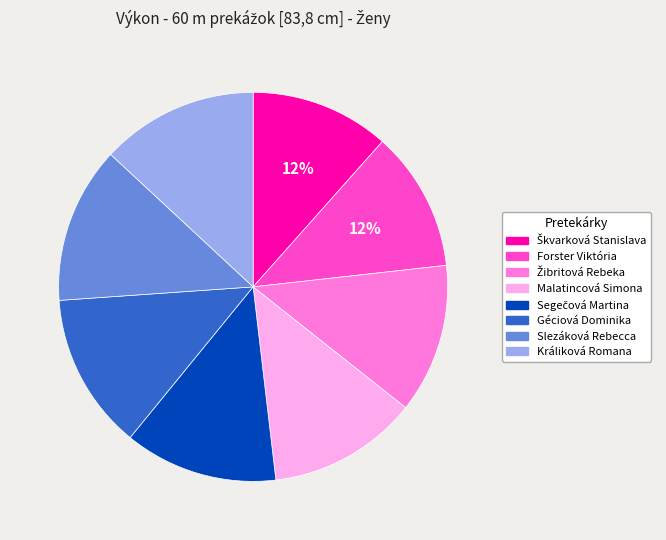

To the nearest percent, what is the average slice percentage?

12%